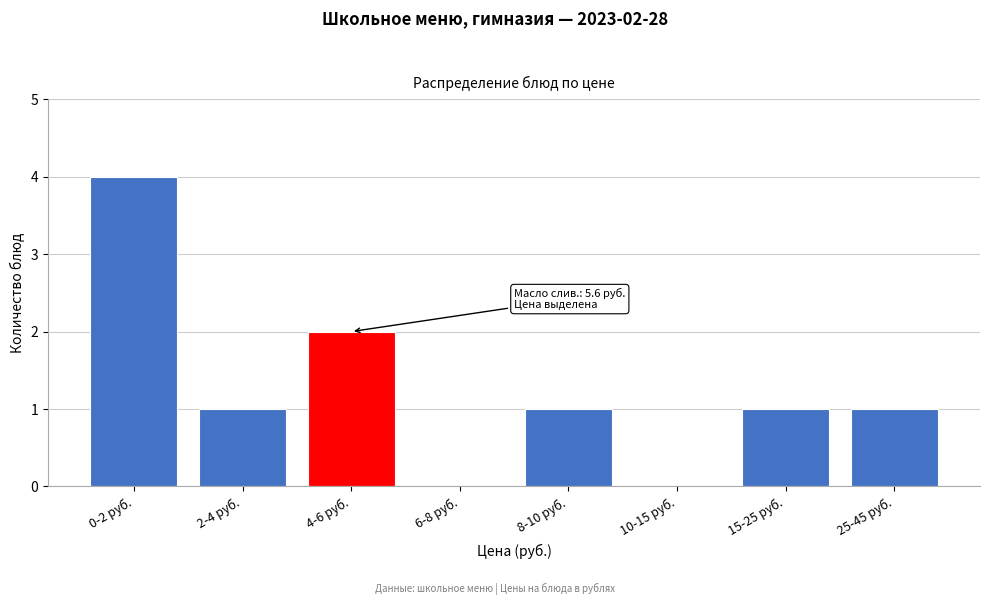

Reading left to right, extract all data points from this chart.

0-2 руб.=4	2-4 руб.=1	4-6 руб.=2	6-8 руб.=0	8-10 руб.=1	10-15 руб.=0	15-25 руб.=1	25-45 руб.=1